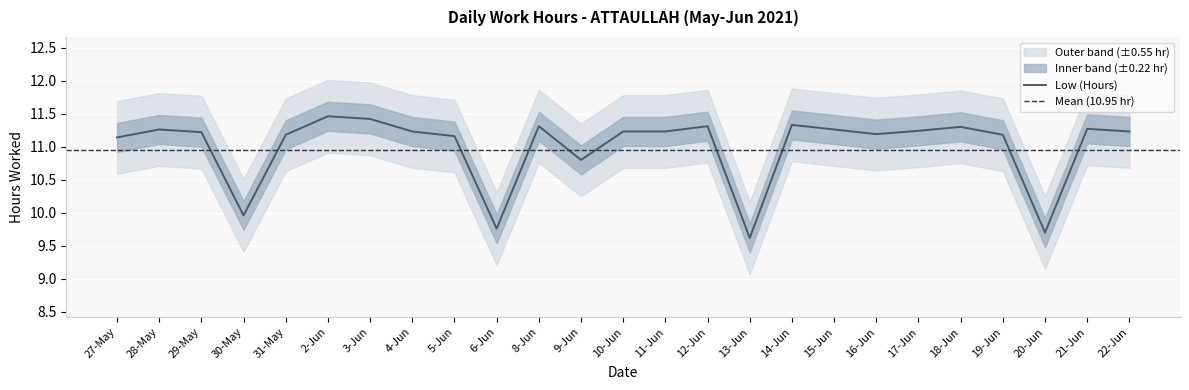

What is the label of the 7th point from the right?

16-Jun